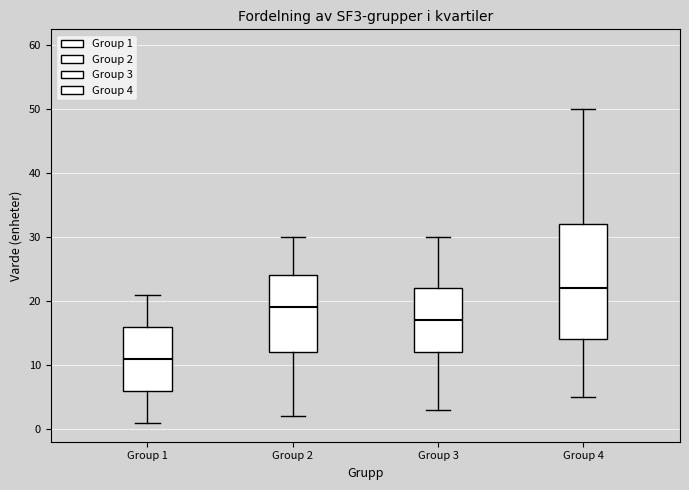

Reading left to right, transcribe this box plot: for each box, give where its median line is, the range the box spans, and where its two whiskers end, as read against the y-axis. The values are not printed on the chart, so give them approximately, as read against the axis.

Group 1: median 11, box 6 to 16, whiskers 1 to 21
Group 2: median 19, box 12 to 24, whiskers 2 to 30
Group 3: median 17, box 12 to 22, whiskers 3 to 30
Group 4: median 22, box 14 to 32, whiskers 5 to 50